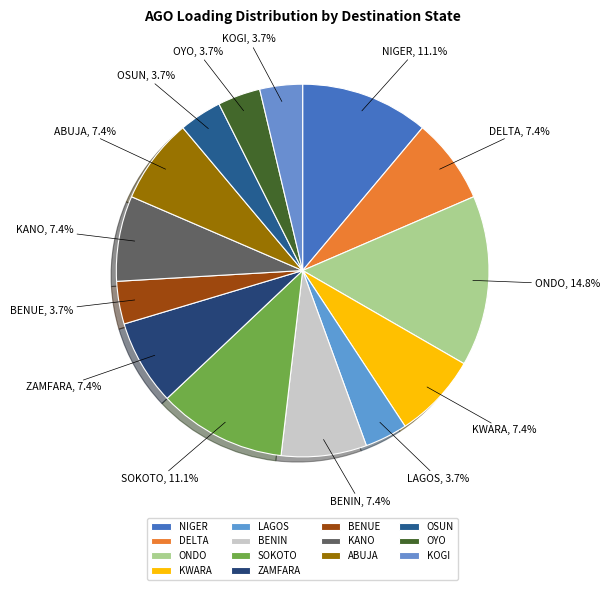

What is the largest slice in the pie chart?

ONDO